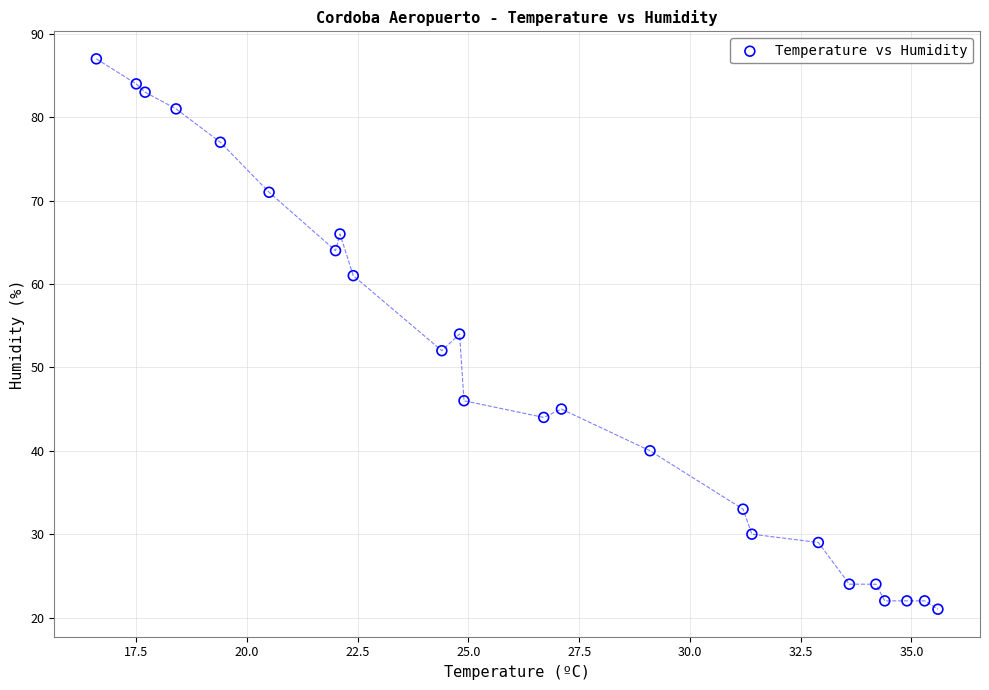

What is the range of Y values (max minus min)?

66